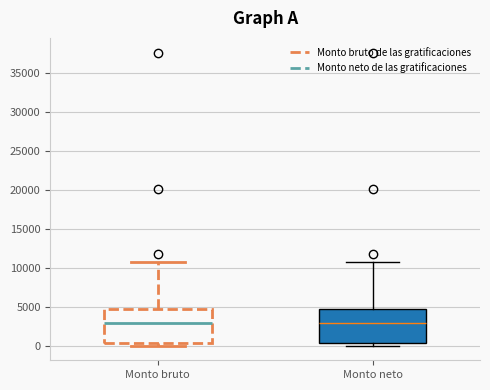

Reading left to right, transcribe this box plot: for each box, give where its median line is, the range the box spans, and where its two whiskers end, as read against the y-axis. The values are not printed on the chart, so give them approximately, as read against the axis.

Monto bruto: median 3000, box 500 to 5000, whiskers 0 to 10500
Monto neto: median 3000, box 500 to 5000, whiskers 0 to 10500